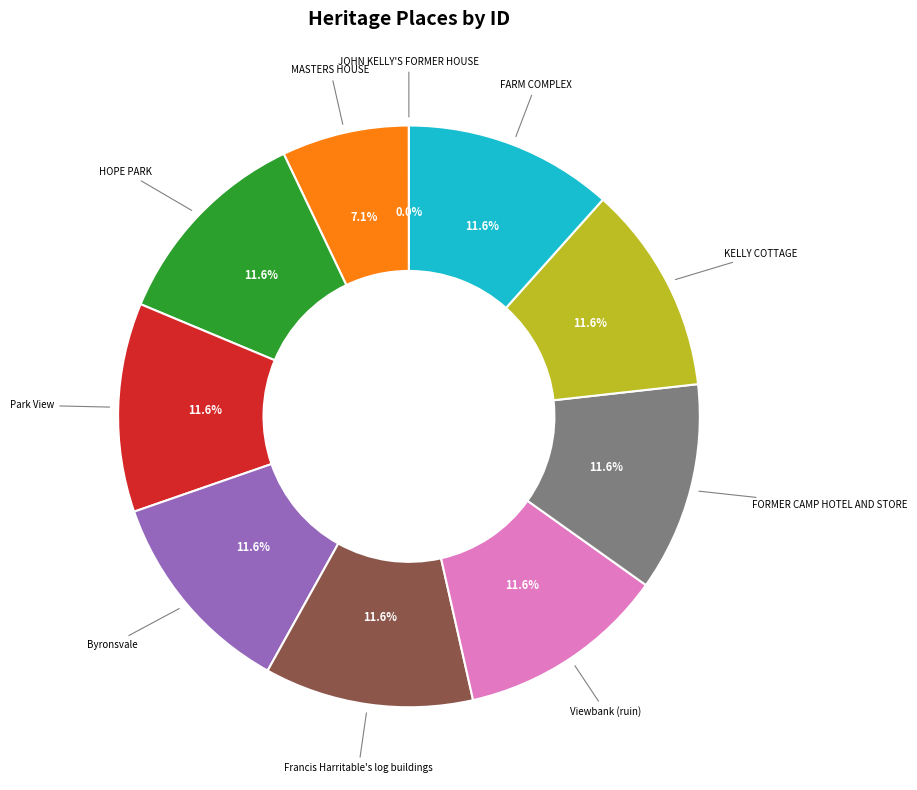

Does any single category account for the majority?

No